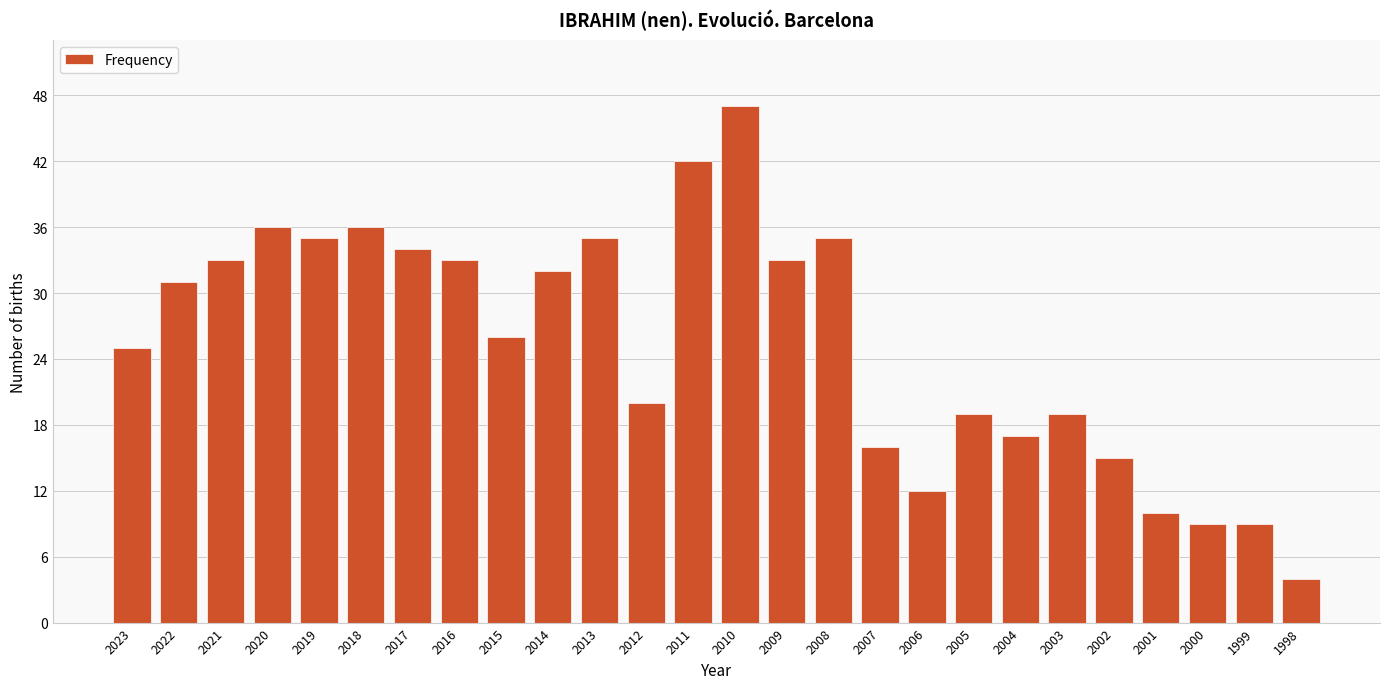

Reading left to right, list all the values displayed in this chart.

2023=25	2022=31	2021=33	2020=36	2019=35	2018=36	2017=34	2016=33	2015=26	2014=32	2013=35	2012=20	2011=42	2010=47	2009=33	2008=35	2007=16	2006=12	2005=19	2004=17	2003=19	2002=15	2001=10	2000=9	1999=9	1998=4